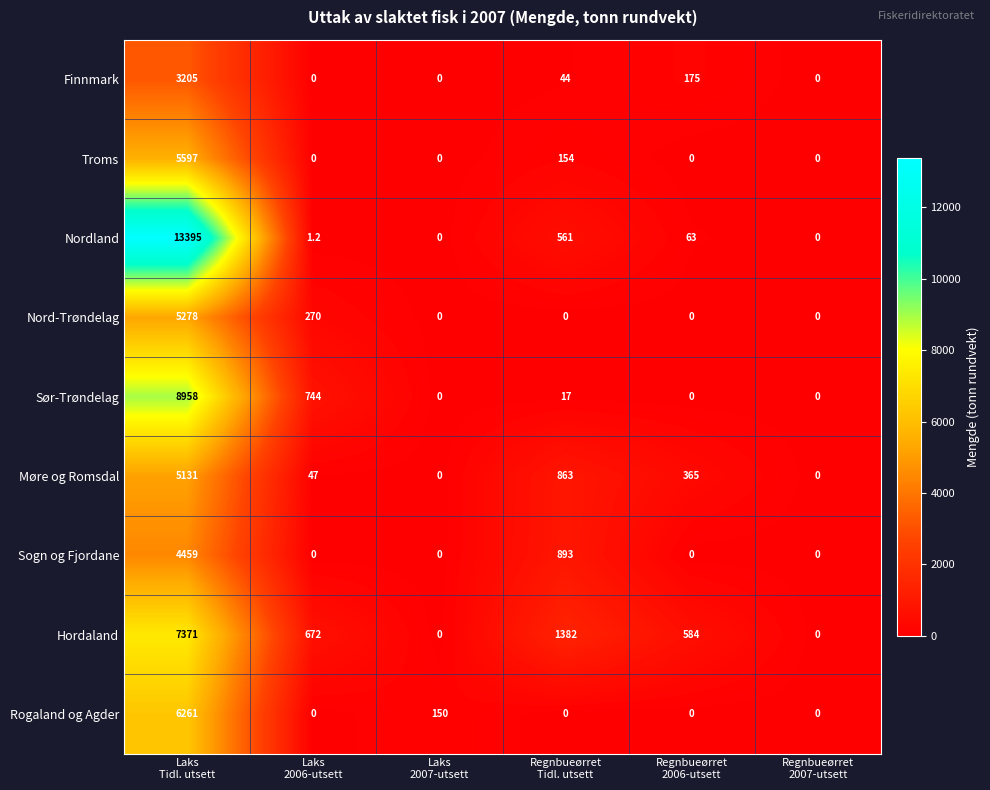

What is the spread (max minus min) of values at Laks
2007-utsett?

150.0